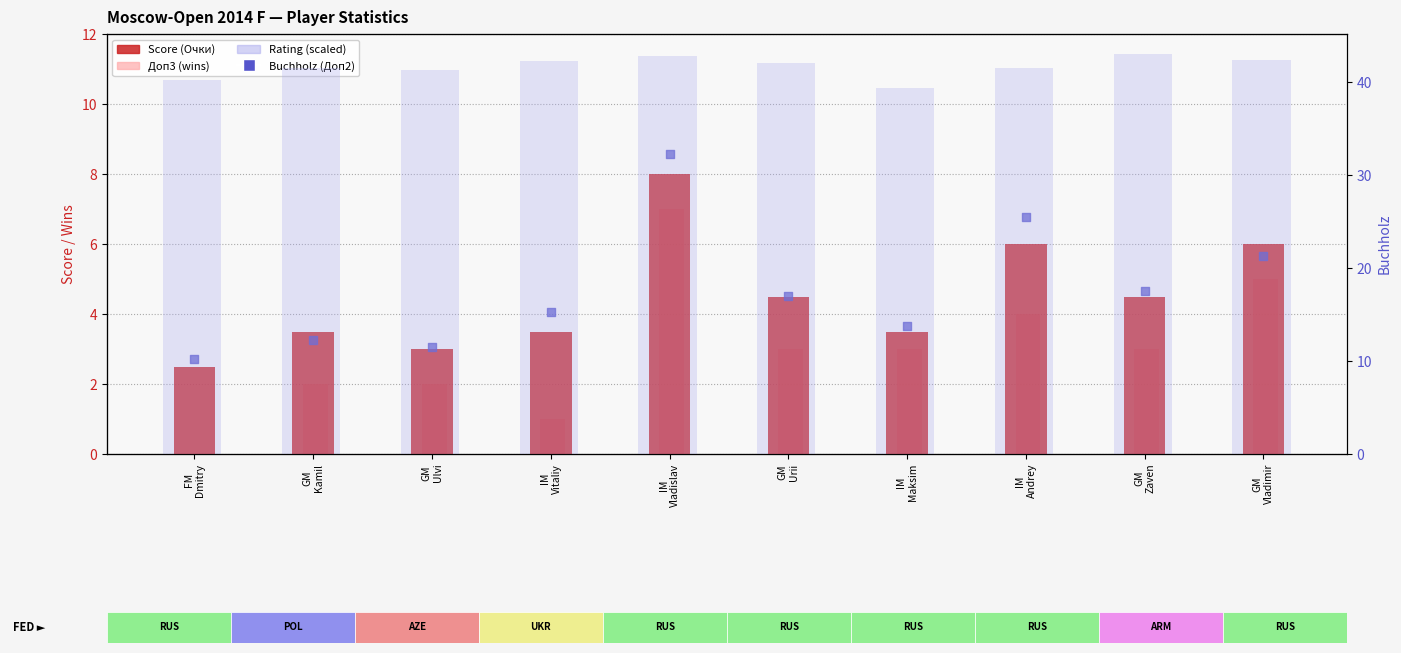

Is the value of Rating (scaled /30) at GM
Urii greater than the value of Score (Очки) at IM
Andrey?

Yes